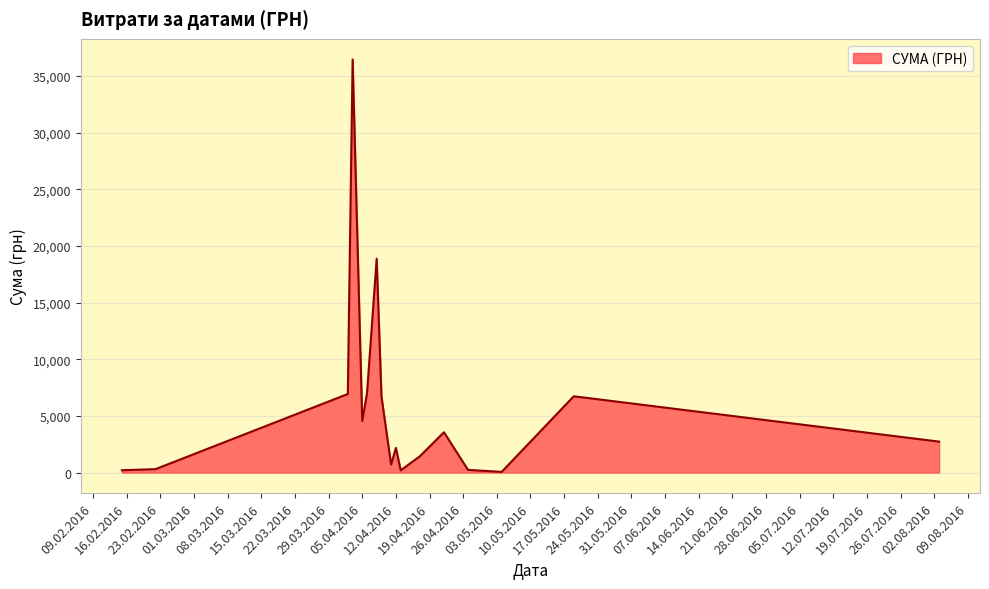

What is the difference between the maximum and minimum values?

36399.8